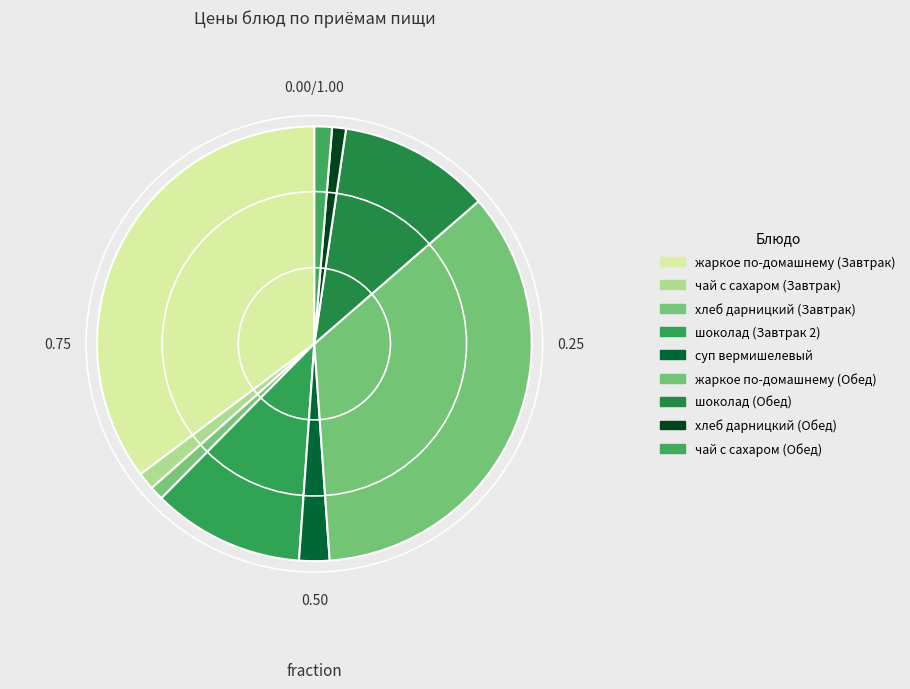

Rank the categories by value from lowest to highest.

хлеб дарницкий (Завтрак), хлеб дарницкий (Обед), чай с сахаром (Завтрак), чай с сахаром (Обед), суп вермишелевый, шоколад (Завтрак 2), шоколад (Обед), жаркое по-домашнему (Завтрак), жаркое по-домашнему (Обед)